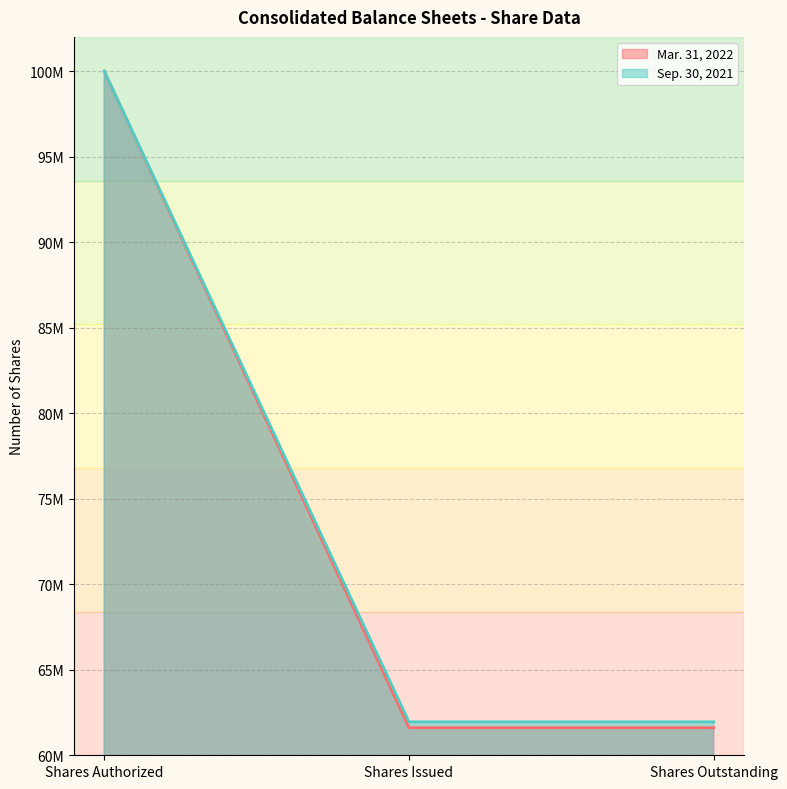

How many values in the Mar. 31, 2022 series exceed 61610000?

1